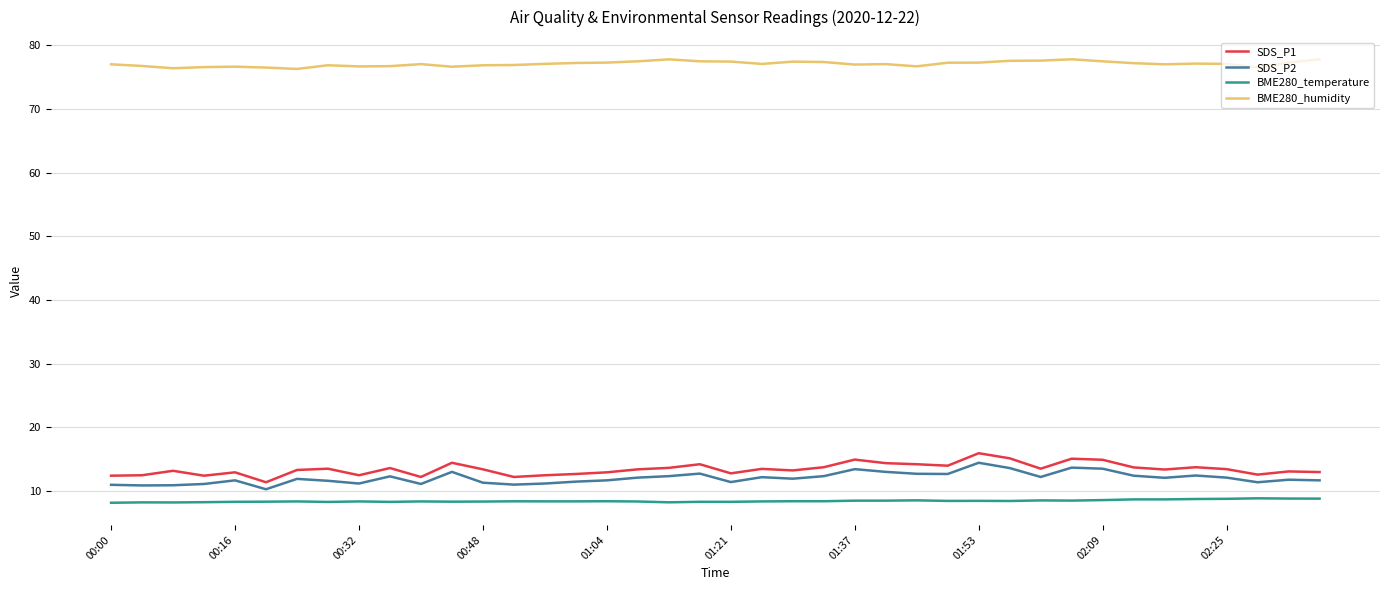

Which series has the largest total across all categories?

BME280_humidity